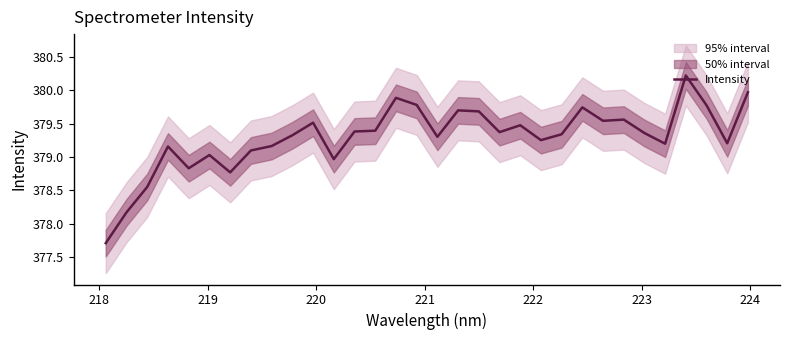

Between 219 and 220, which is larger?

220